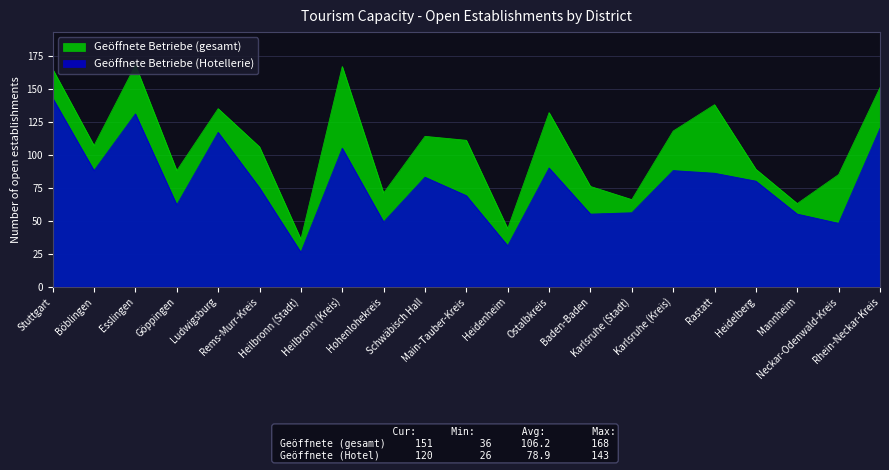

Which series has the largest total across all categories?

Geöffnete Betriebe (gesamt)